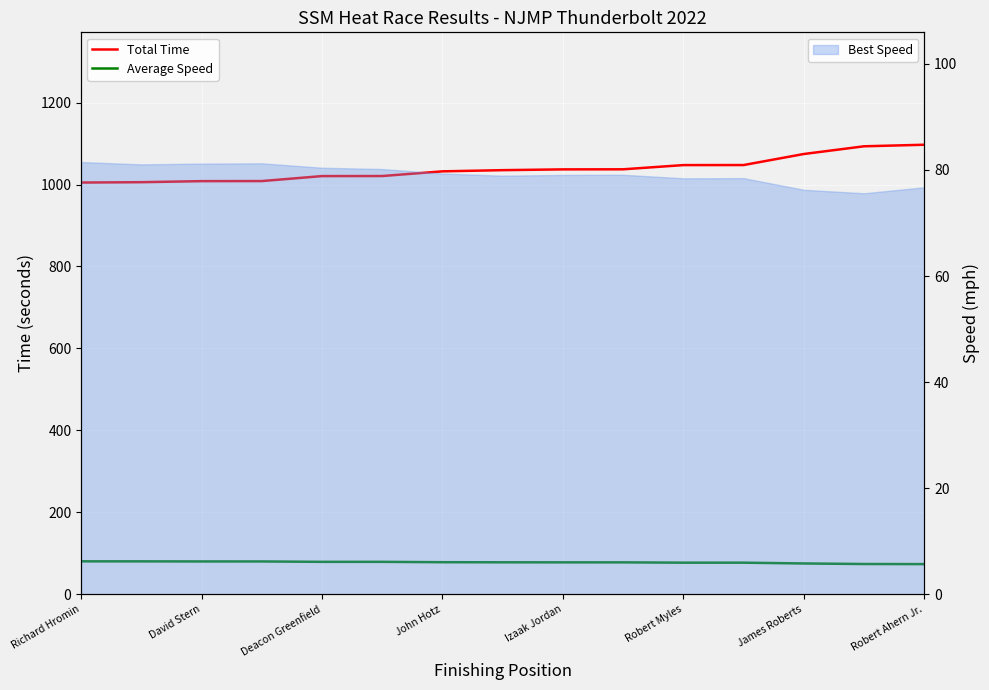

What position from the left is Robert Myles?

11